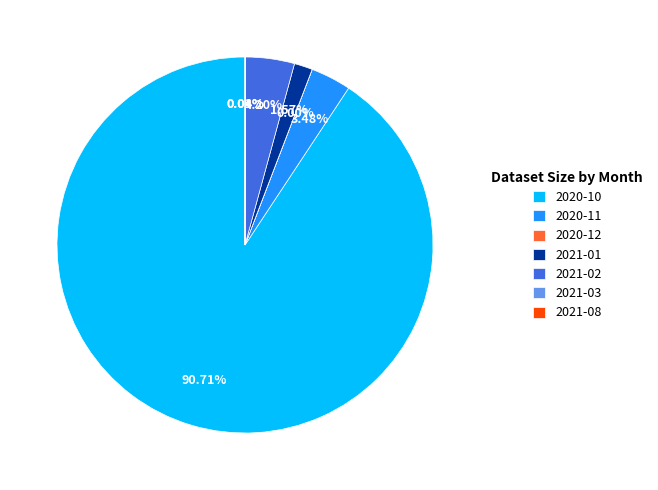

Do 2021-08 and 2020-10 together represent more than half of the pie?

Yes